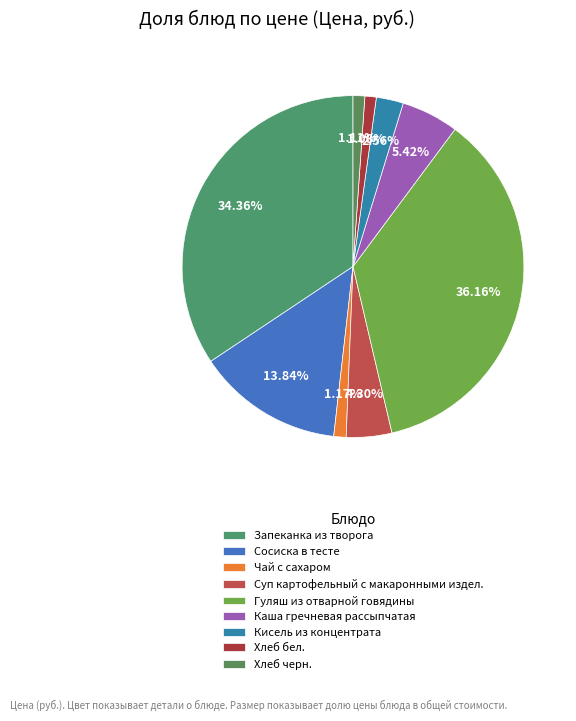

What is the largest slice in the pie chart?

Гуляш из отварной говядины